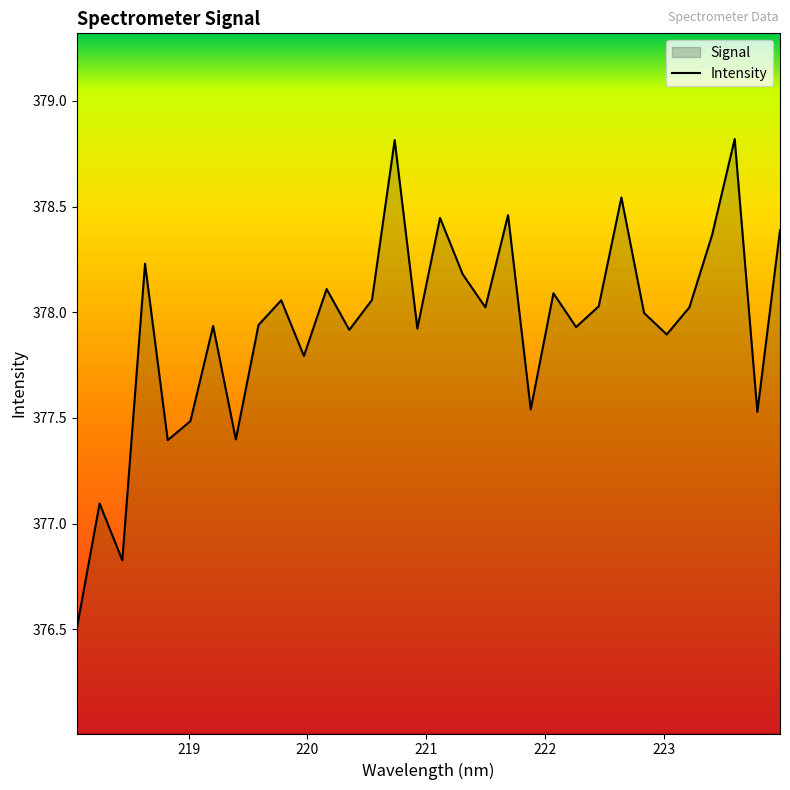

What is the difference between the maximum and minimum values?

2.3